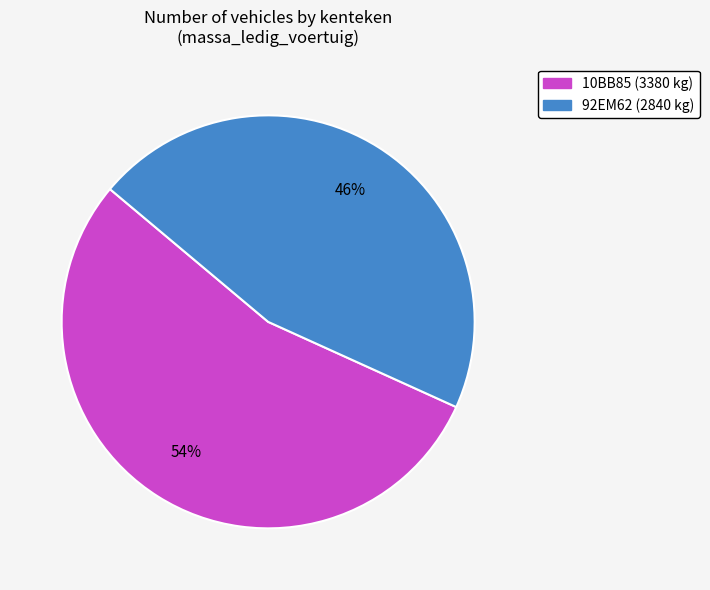

Which slice is the smallest?

92EM62